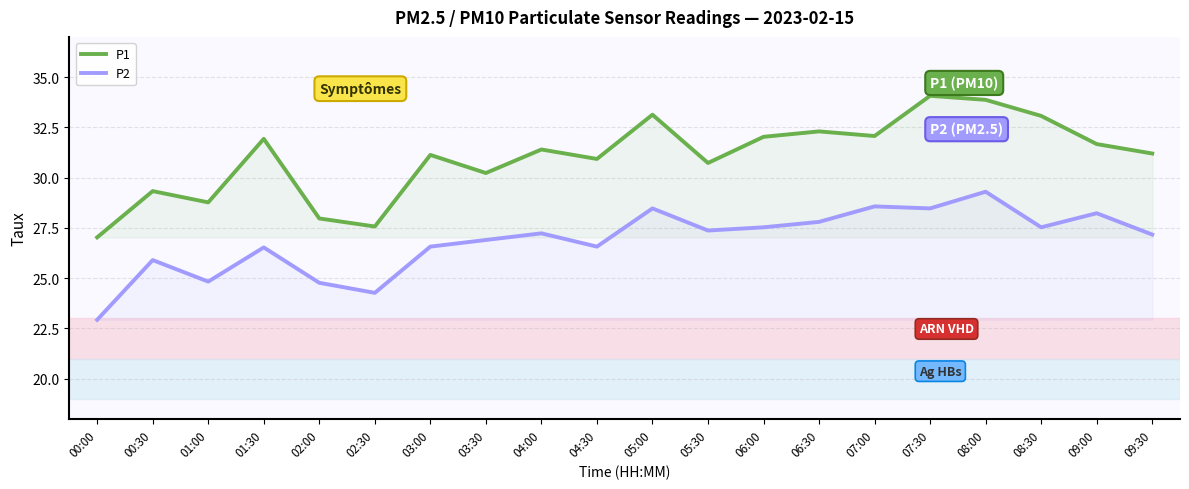

What is the label of the 8th point from the right?

06:00